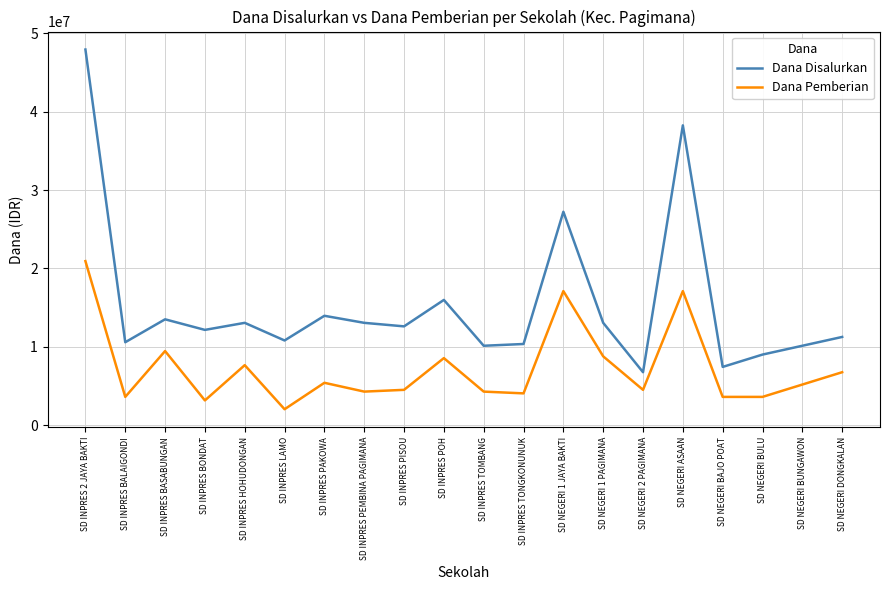

At how many categories does at least one series exceed 34882789?

2